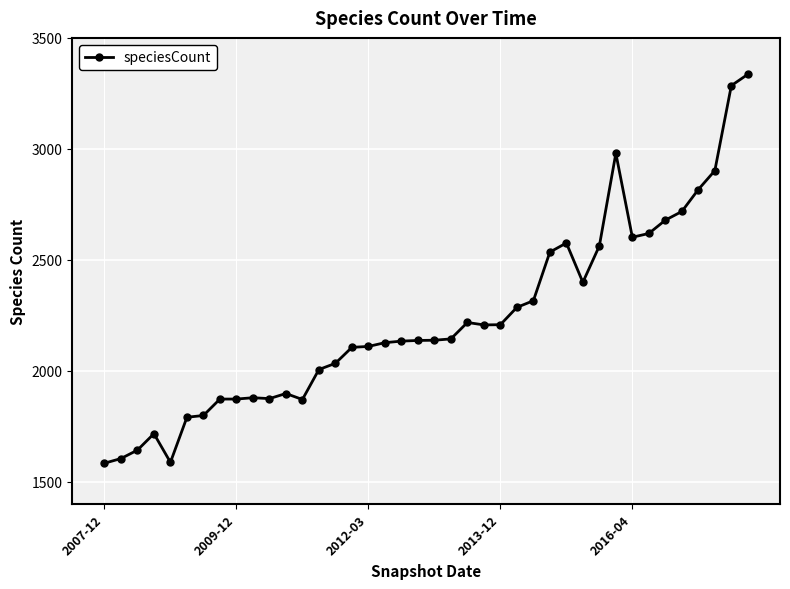

How many data points are less than 2138?

20